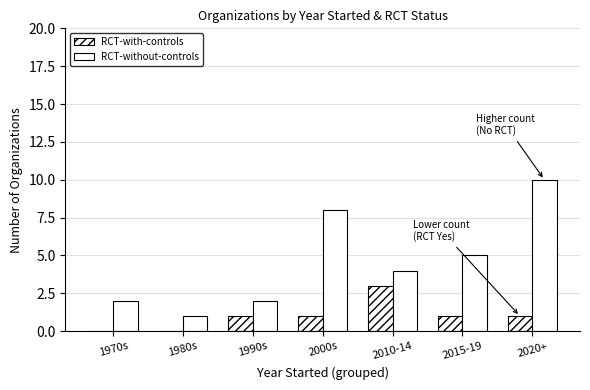

How many groups of bars are there?

7